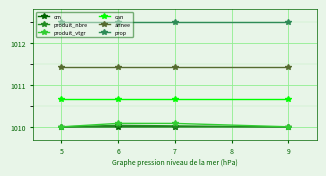

True or false: annee and produit_nbre cross at least once.

False